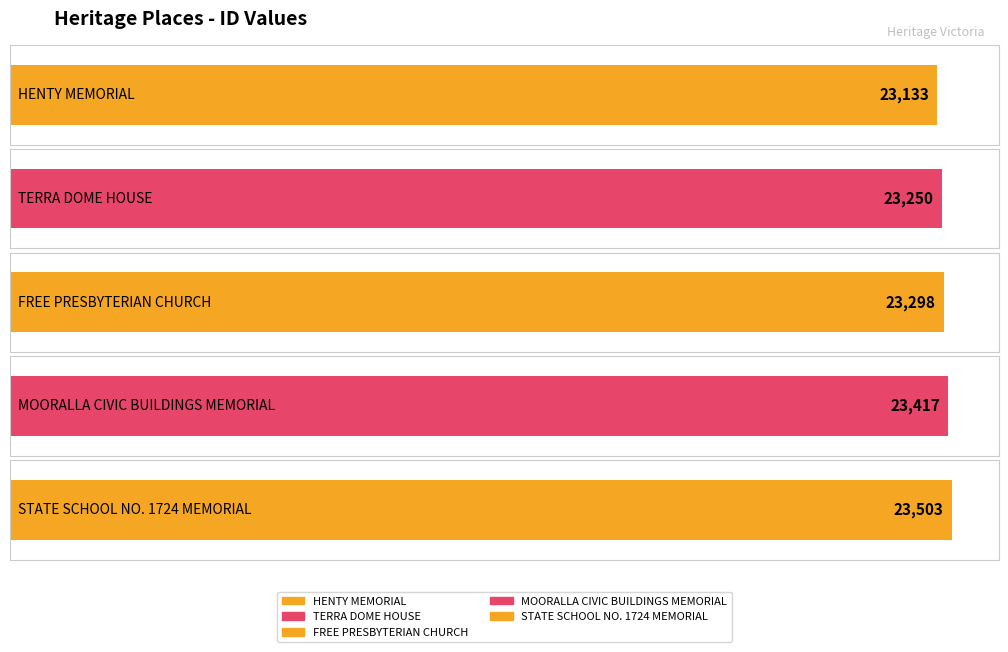

What is the maximum value shown in the chart?

23503